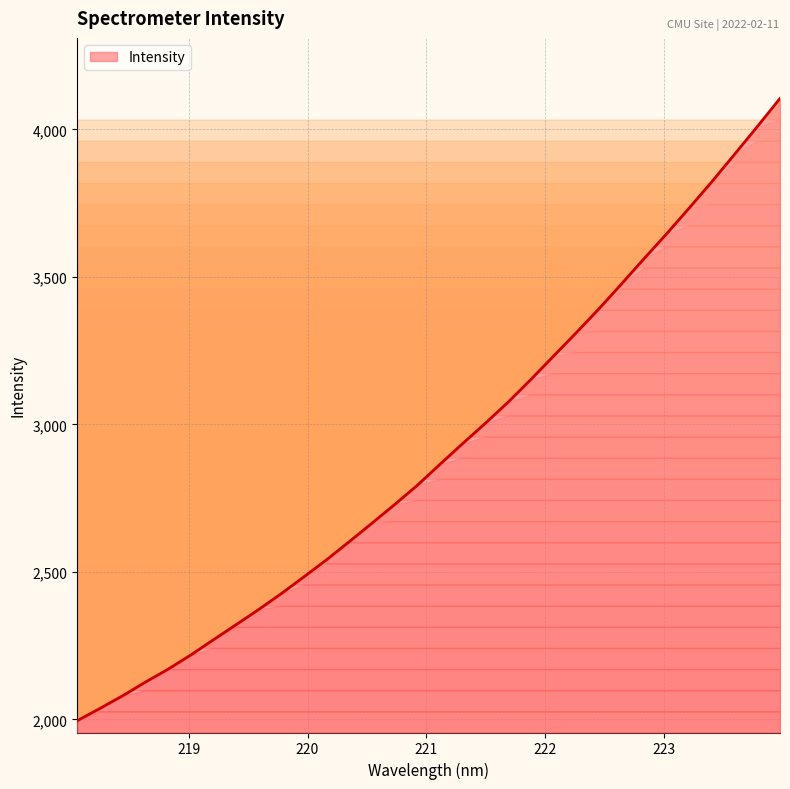

How many values are below 2865?

16